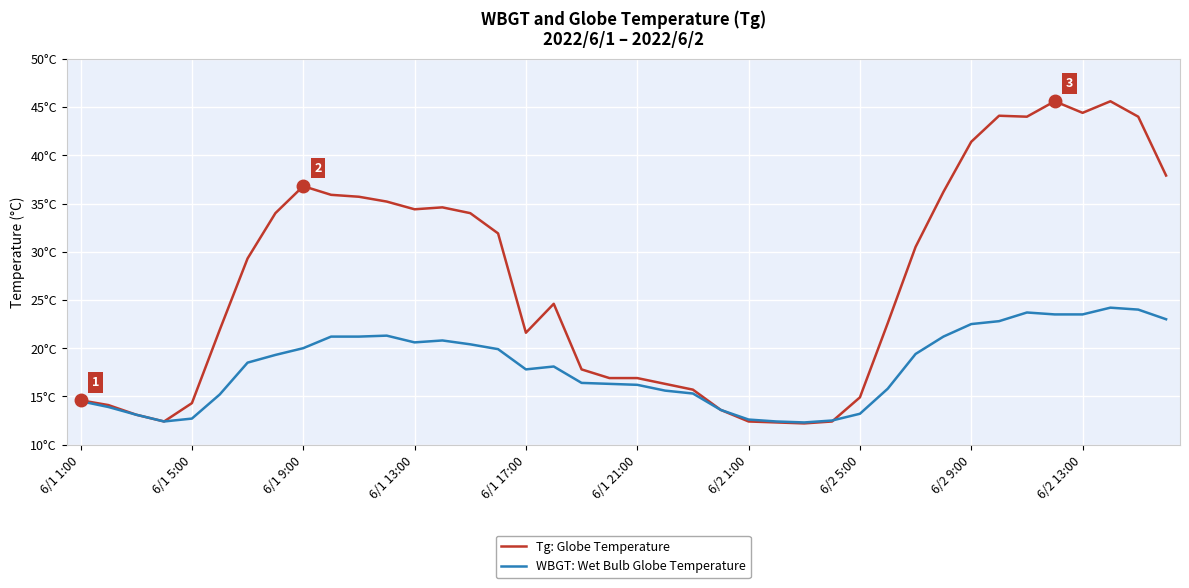

True or false: Tg: Globe Temperature has more than 0 interior local peaks.

True